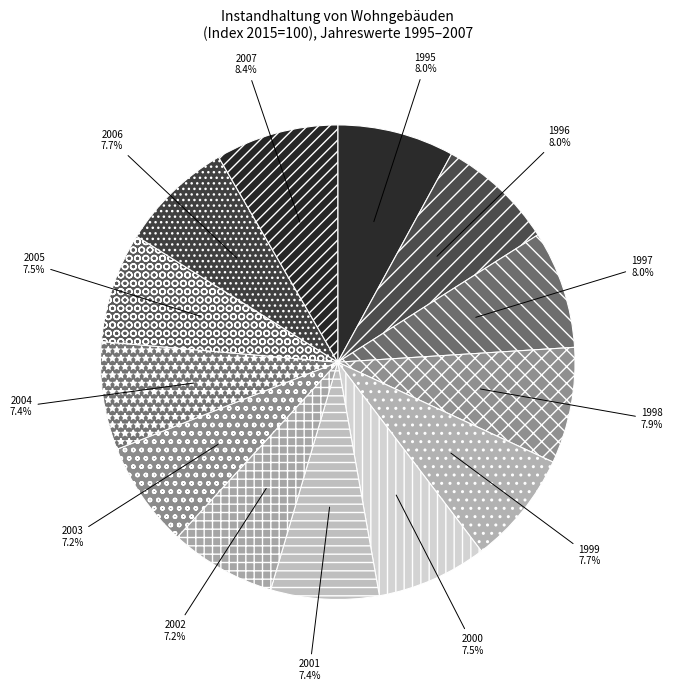

What is the ratio of the value at 2001 to the value at 2007?

0.9